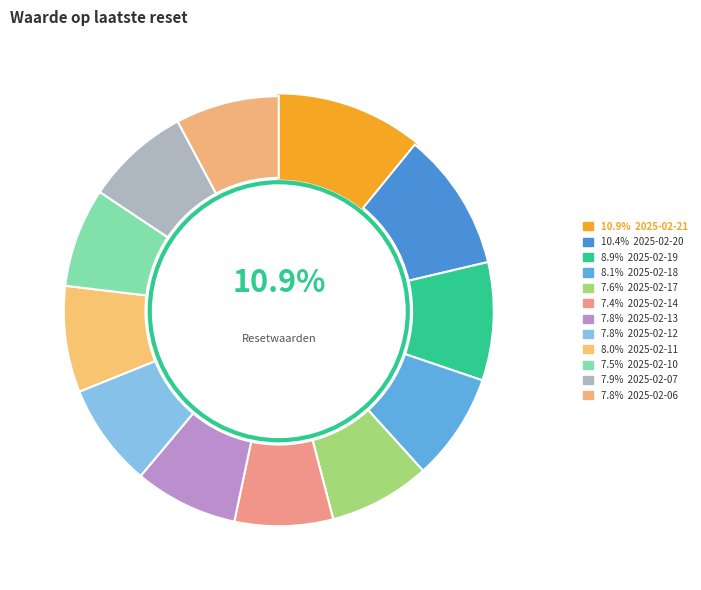

Count the number of slices in the pie.

12